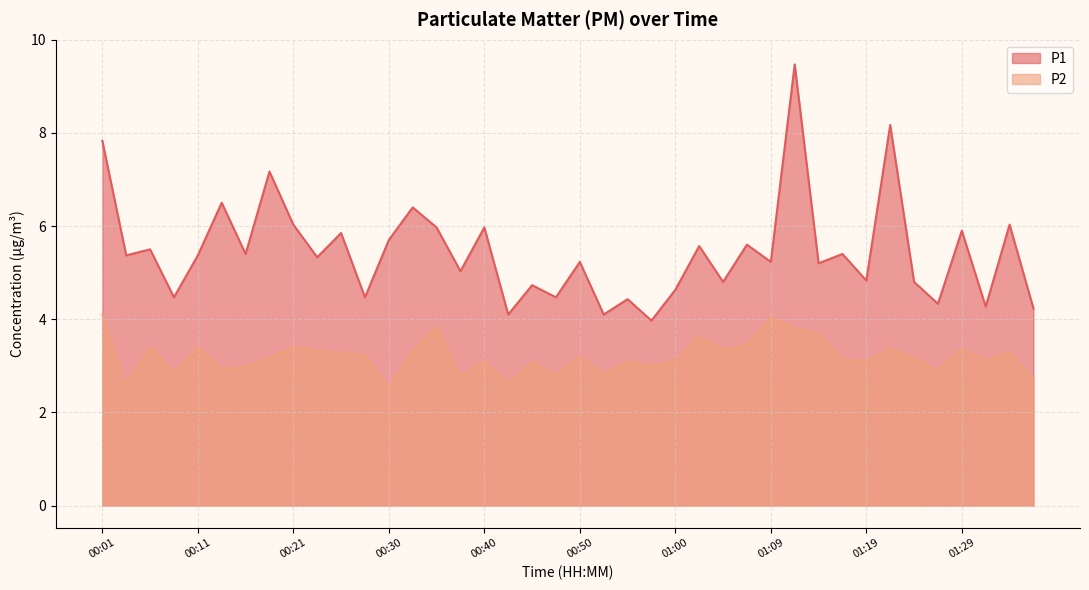

What is the average value of the P1 series?

5.4